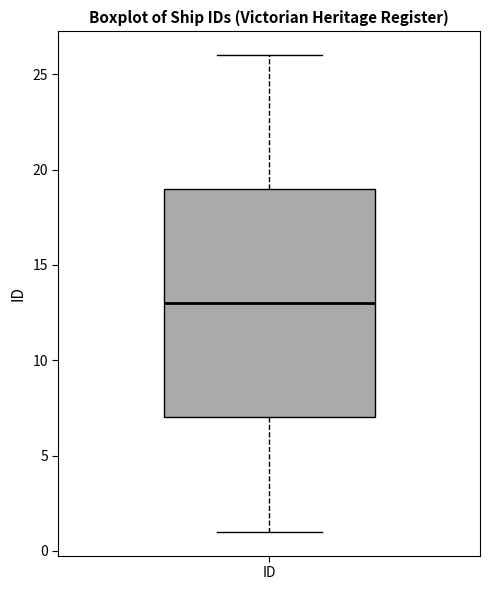

Transcribe this box plot: give where the median line is, the range the box spans, and where the two whiskers end, as read against the y-axis. The values are not printed on the chart, so give them approximately, as read against the axis.

median 13, box 7 to 19, whiskers 1 to 26